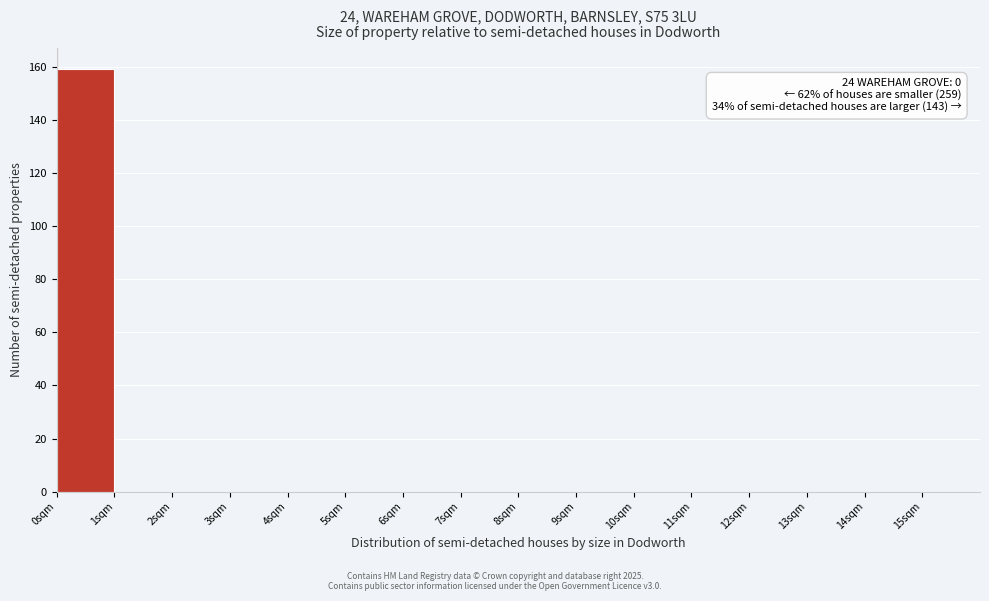

Which range on the x-axis has the tallest bar?

0 to 1